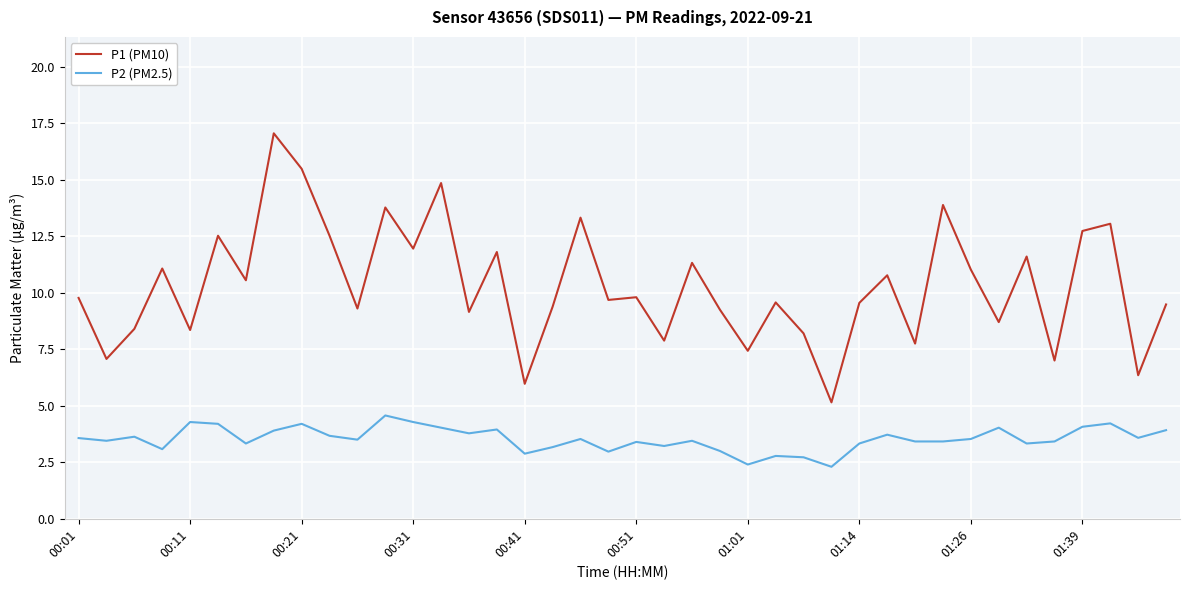

List the series in order of their overall mean, lowest first.

P2 (PM2.5), P1 (PM10)